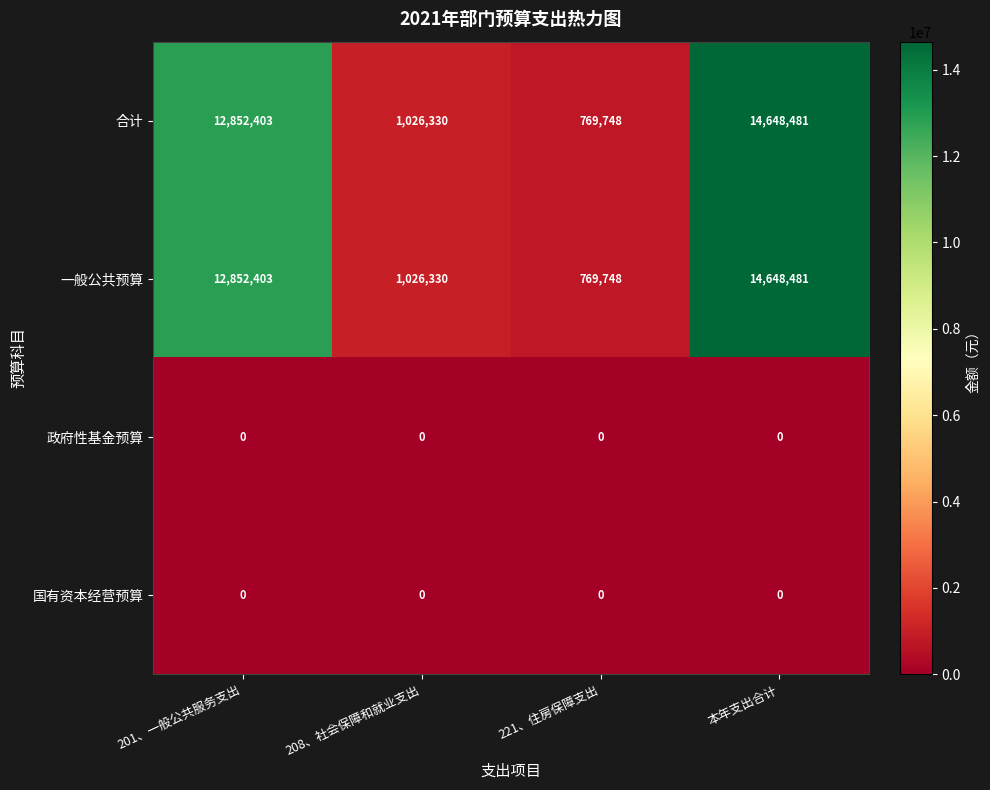

Count the number of categories in the chart.

4